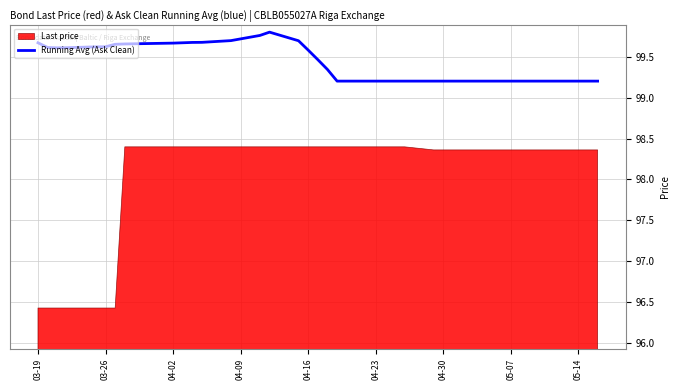

What is the minimum value for Running Avg (Ask Clean)?

99.2